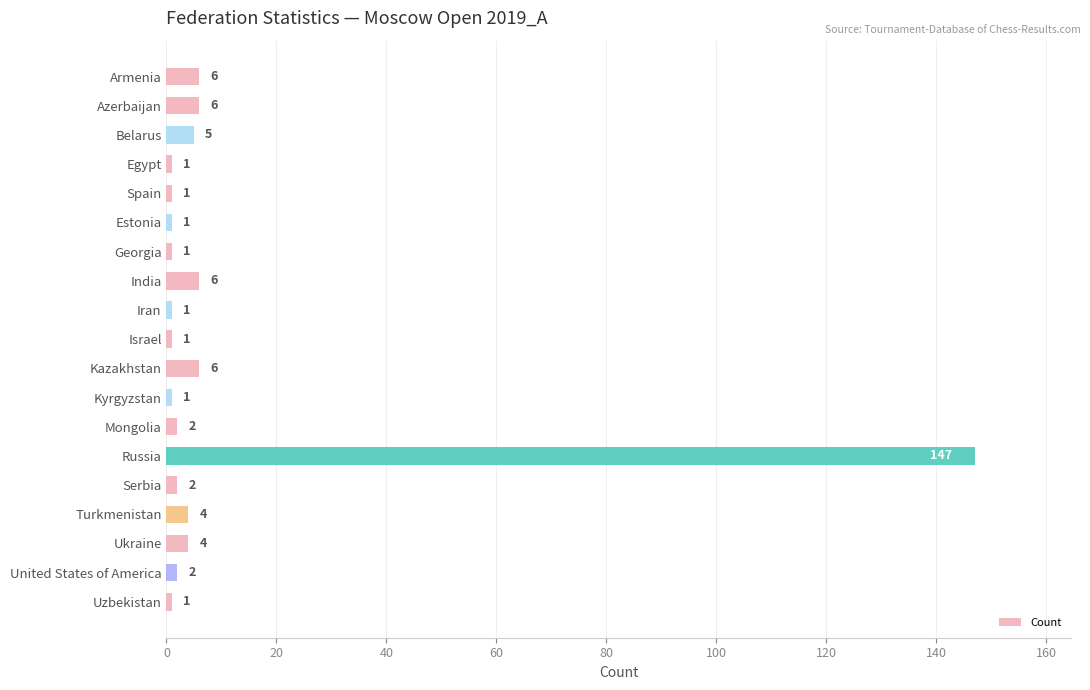

Reading top to bottom, extract all data points from this chart.

6	6	5	1	1	1	1	6	1	1	6	1	2	147	2	4	4	2	1